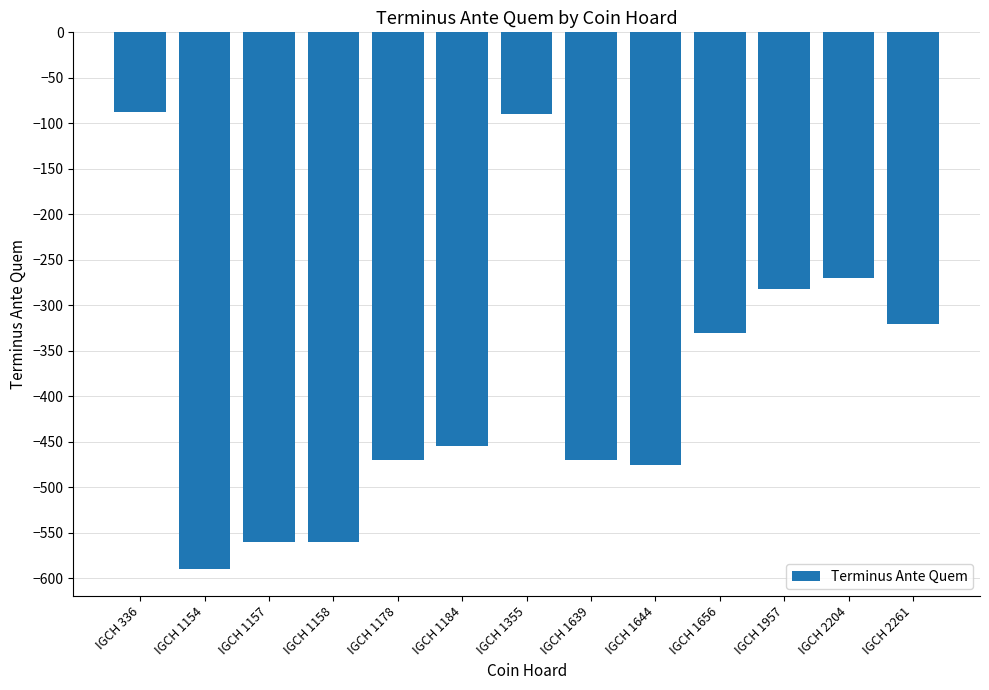

What is the minimum value shown in the chart?

-590